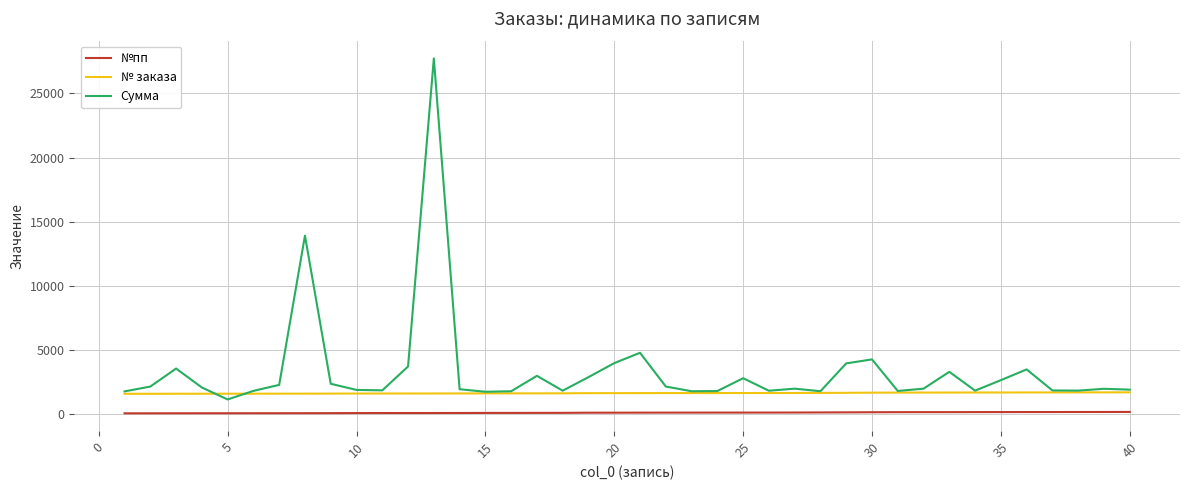

True or false: №пп and № заказа intersect in this chart.

False